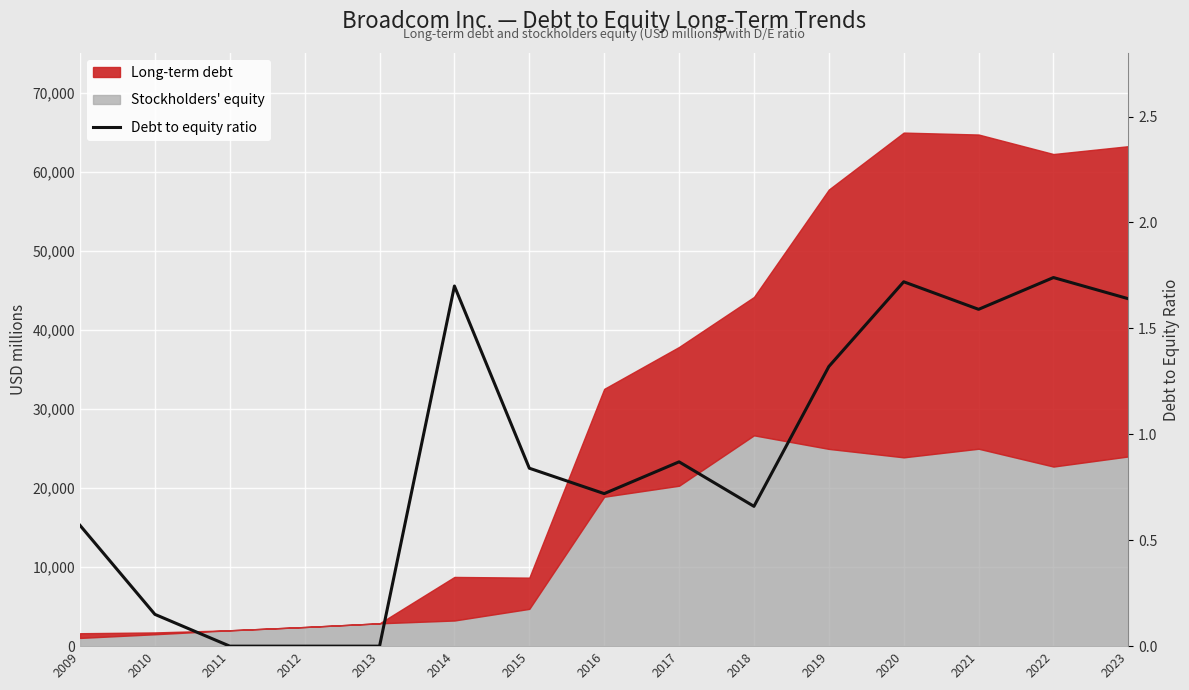

List the labels in order of value, largest first.

2022, 2020, 2014, 2023, 2021, 2019, 2017, 2015, 2016, 2018, 2009, 2010, 2011, 2012, 2013